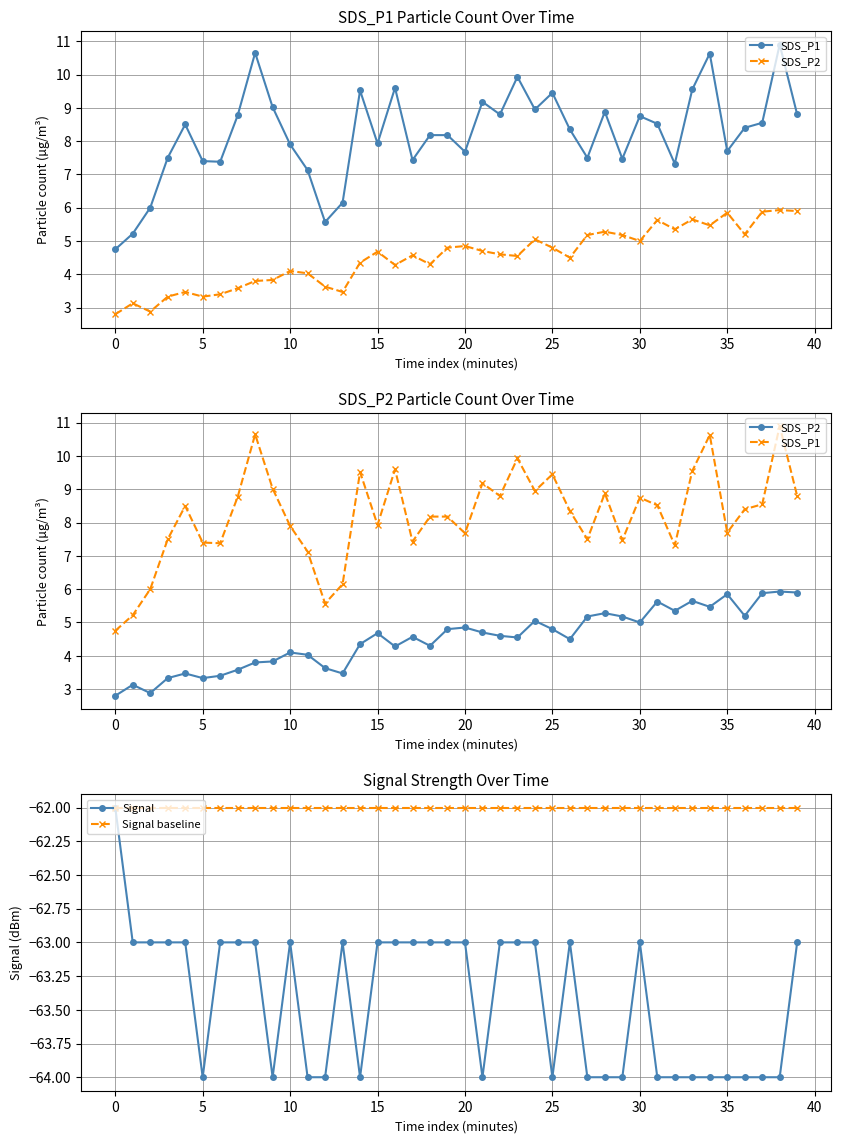

Reading right to left, list all the values displayed in this chart.

SDS_P1: 8.8	10.9	8.6	8.4	7.7	10.6	9.6	7.3	8.5	8.8	7.5	8.9	7.5	8.3	9.4	8.9	9.9	8.8	9.2	7.7	8.2	8.2	7.4	9.6	7.9	9.5	6.2	5.6	7.1	7.9	9.0	10.7	8.8	7.4	7.4	8.5	7.5	6.0	5.2	4.8
SDS_P2: 5.9	5.9	5.9	5.2	5.8	5.5	5.7	5.3	5.6	5.0	5.2	5.3	5.2	4.5	4.8	5.0	4.5	4.6	4.7	4.8	4.8	4.3	4.6	4.3	4.7	4.3	3.5	3.6	4.0	4.1	3.8	3.8	3.6	3.4	3.3	3.5	3.3	2.9	3.1	2.8
Signal: -63.0	-64.0	-64.0	-64.0	-64.0	-64.0	-64.0	-64.0	-64.0	-63.0	-64.0	-64.0	-64.0	-63.0	-64.0	-63.0	-63.0	-63.0	-64.0	-63.0	-63.0	-63.0	-63.0	-63.0	-63.0	-64.0	-63.0	-64.0	-64.0	-63.0	-64.0	-63.0	-63.0	-63.0	-64.0	-63.0	-63.0	-63.0	-63.0	-62.0
Signal baseline: -62.0	-62.0	-62.0	-62.0	-62.0	-62.0	-62.0	-62.0	-62.0	-62.0	-62.0	-62.0	-62.0	-62.0	-62.0	-62.0	-62.0	-62.0	-62.0	-62.0	-62.0	-62.0	-62.0	-62.0	-62.0	-62.0	-62.0	-62.0	-62.0	-62.0	-62.0	-62.0	-62.0	-62.0	-62.0	-62.0	-62.0	-62.0	-62.0	-62.0